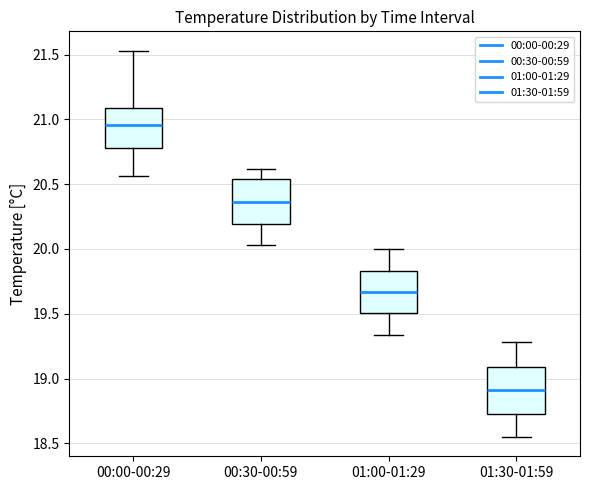

Reading left to right, read every box against the y-axis: the position of its median line, the range the box covers, and the ends of its whiskers. The values are not printed on the chart, so give them approximately, as read against the axis.

00:00-00:29: median 20.95, box 20.80 to 21.10, whiskers 20.55 to 21.55
00:30-00:59: median 20.35, box 20.20 to 20.55, whiskers 20.05 to 20.60
01:00-01:29: median 19.65, box 19.50 to 19.85, whiskers 19.35 to 20.00
01:30-01:59: median 18.90, box 18.75 to 19.10, whiskers 18.55 to 19.30